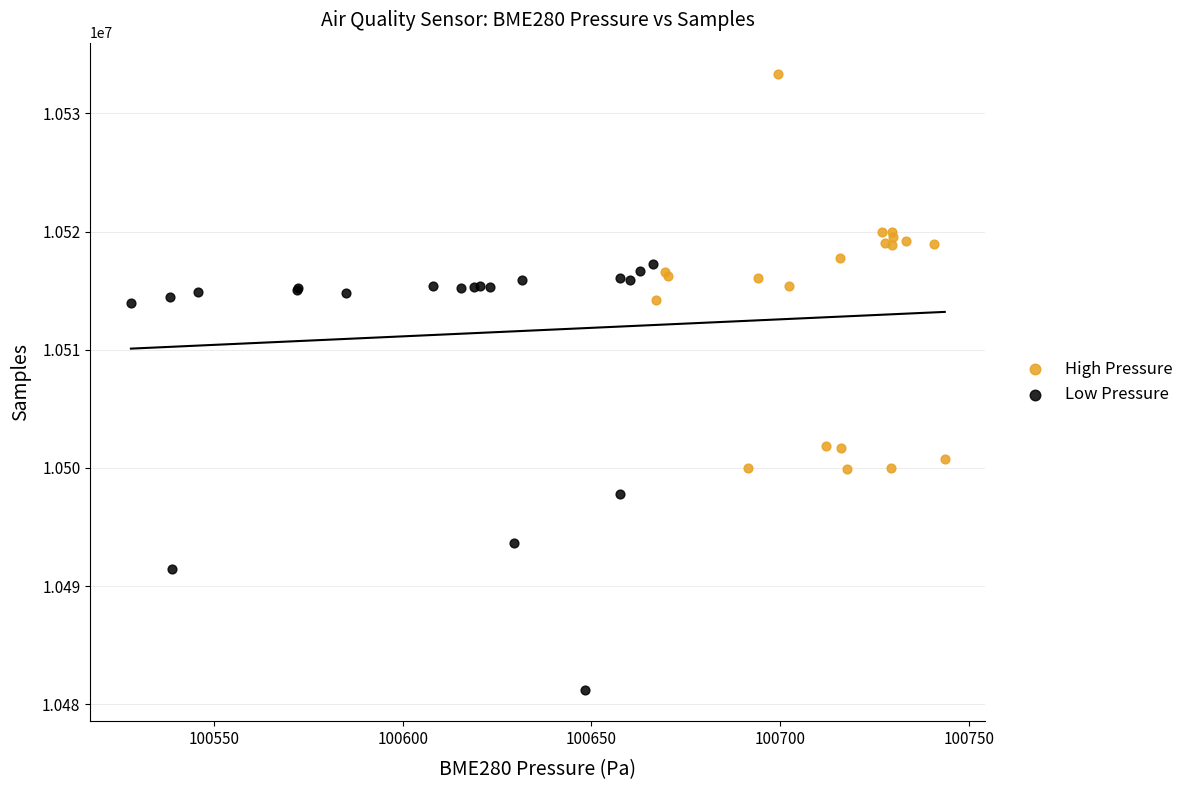

Which series has the widest spread of Y values?

Low Pressure